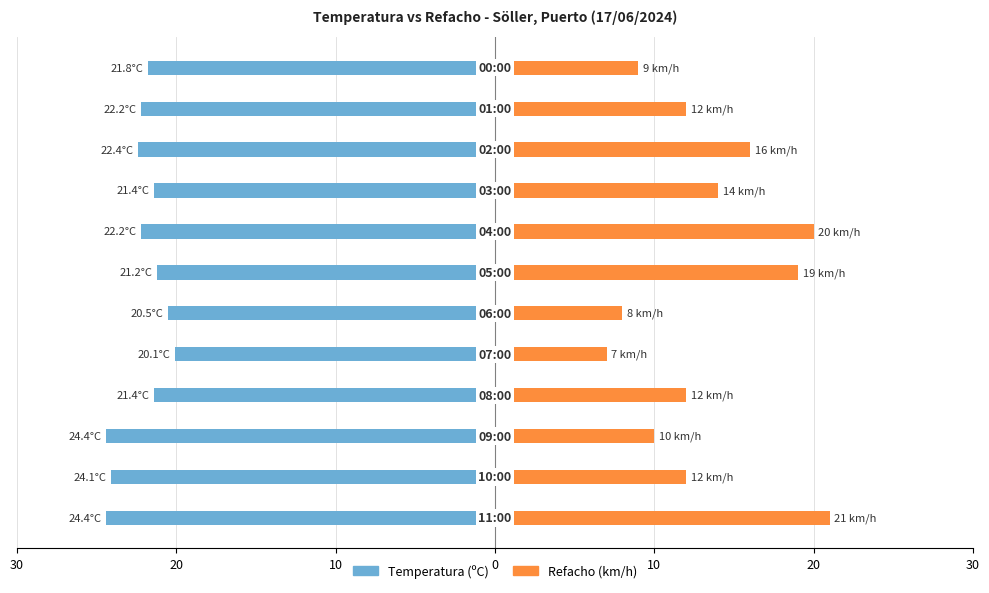

Which series changed the most between 10 and 20?

Temperatura (ºC)